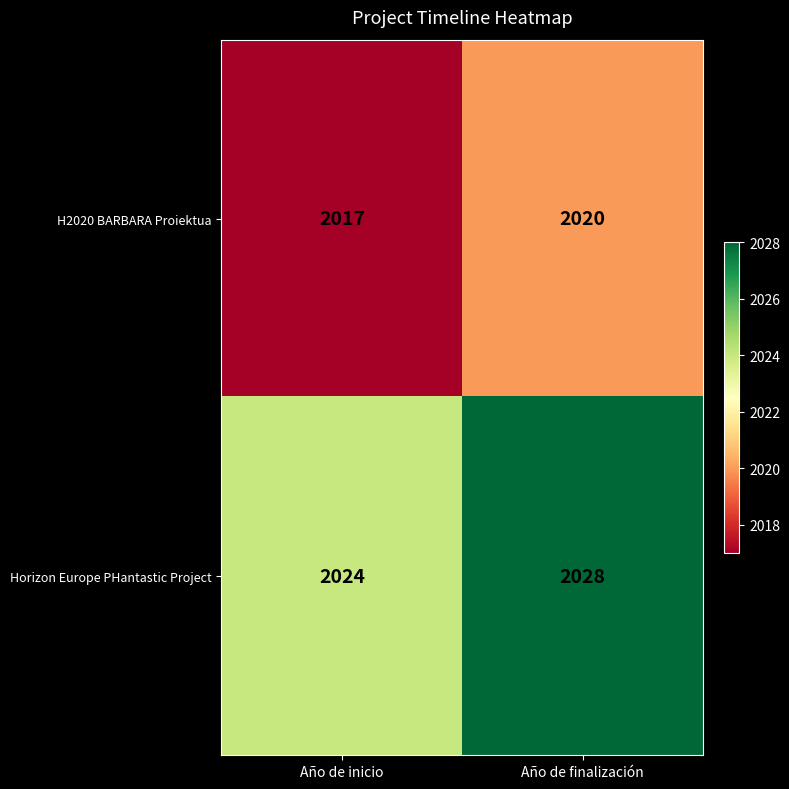

How many distinct data groups are displayed?

2